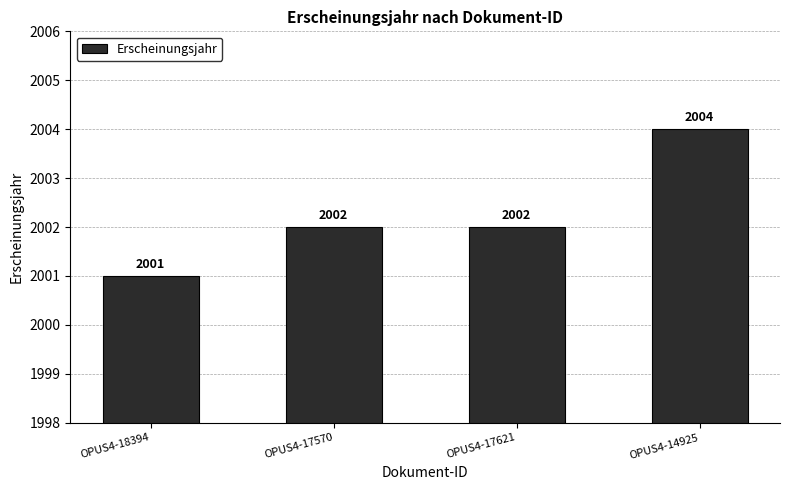

Reading left to right, list all the values displayed in this chart.

2001	2002	2002	2004